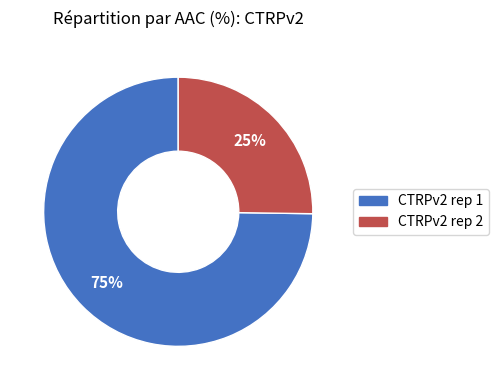

What is the ratio of the value at CTRPv2 rep 2 to the value at CTRPv2 rep 1?

0.3